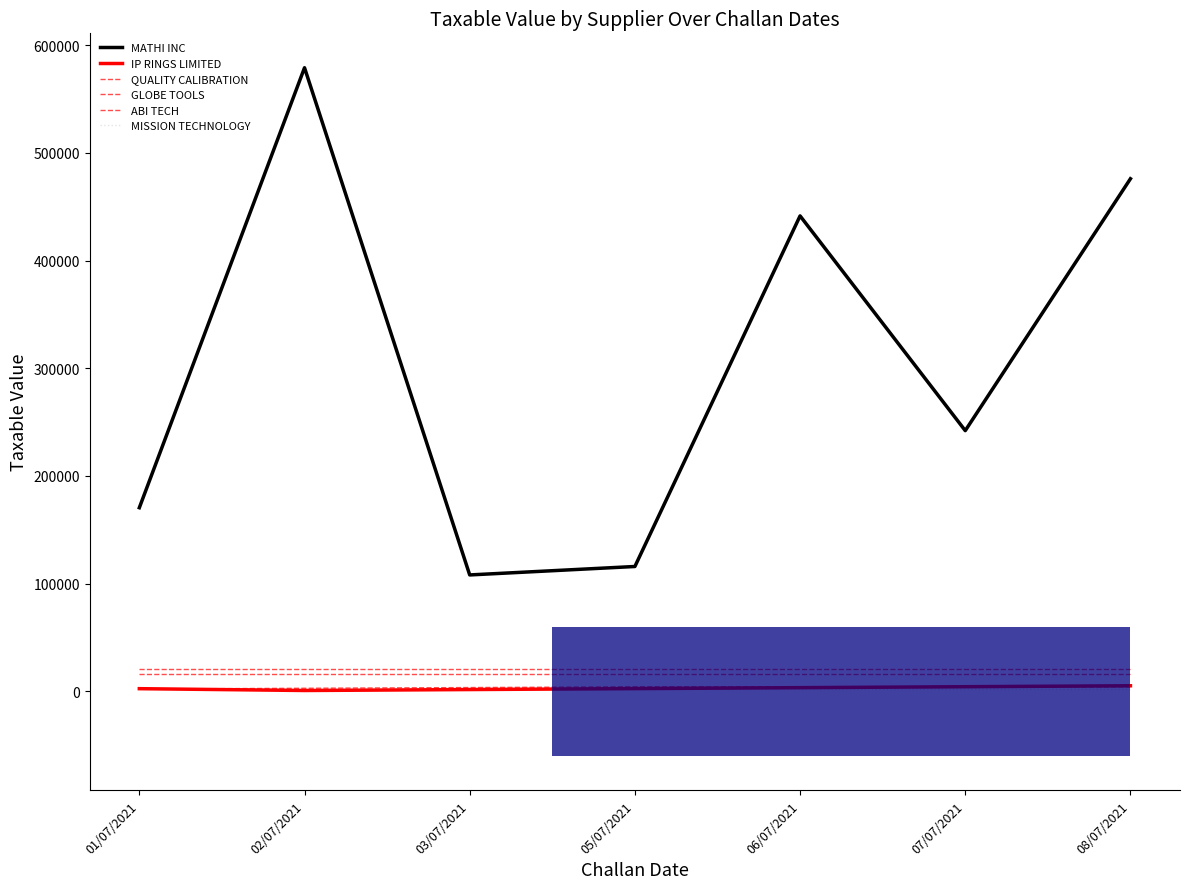

How many lines are shown in the chart?

6